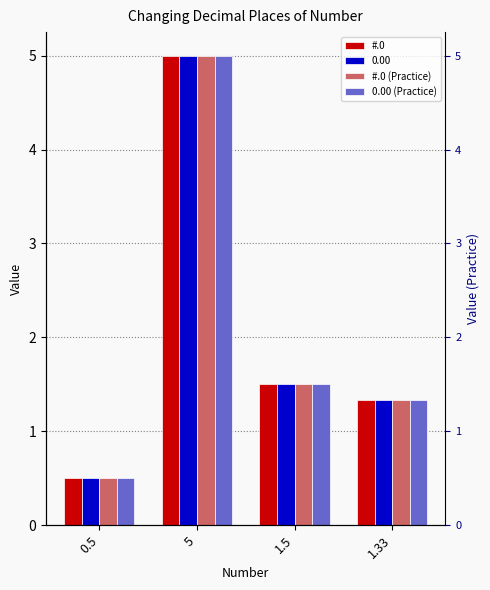

The value of #.0 (Practice) at 1.5 is 0.7. True or false?

False